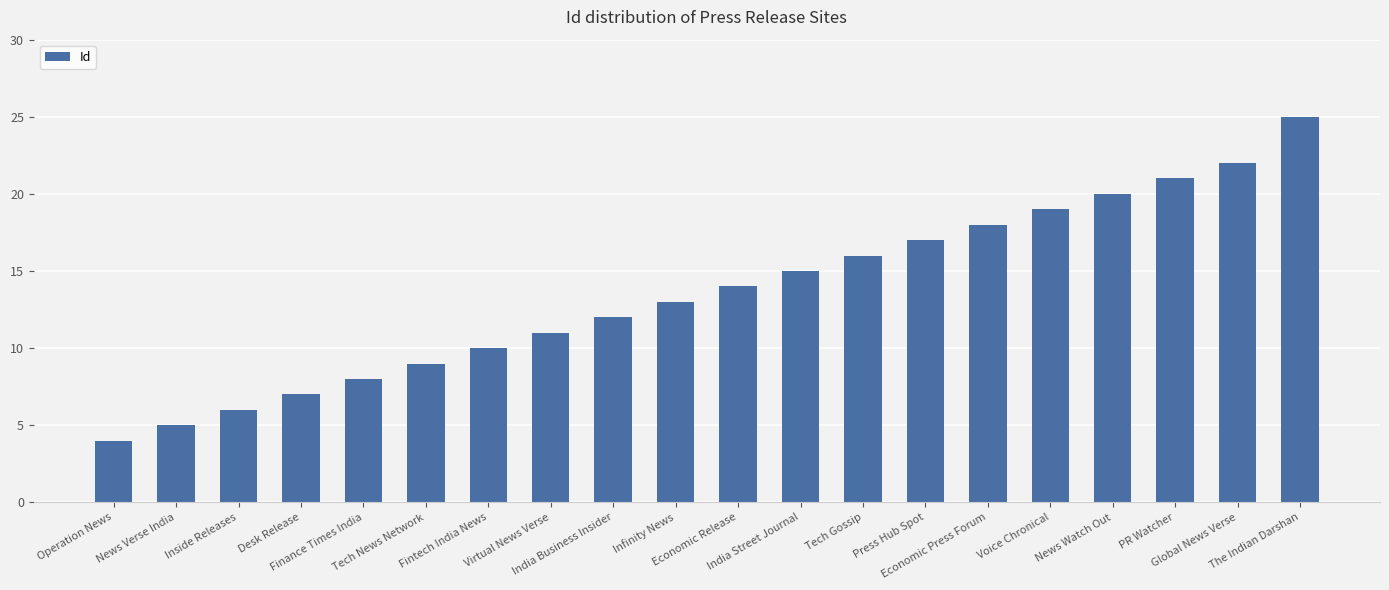

What is the difference between the maximum and minimum values?

21